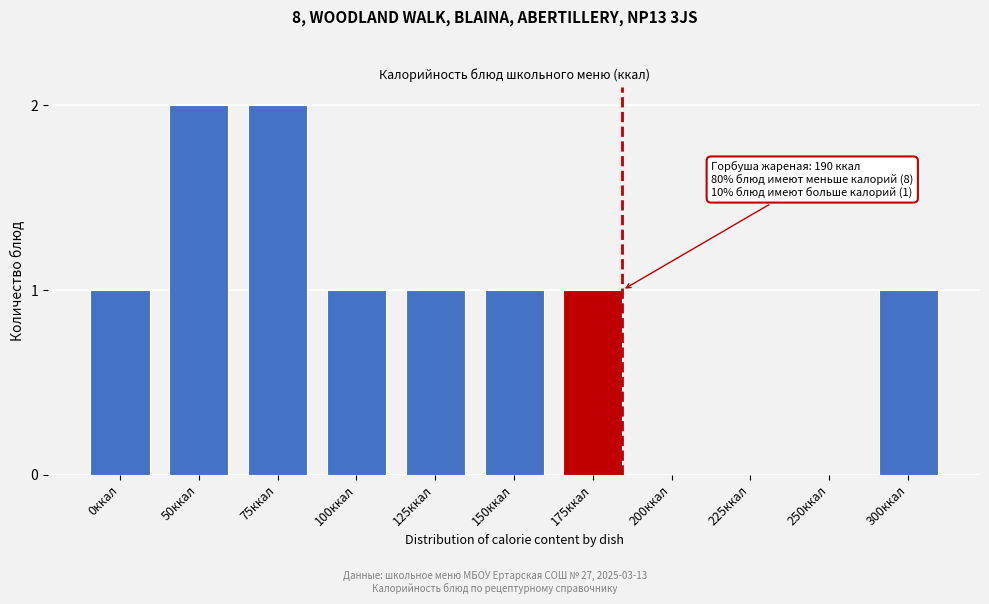

Reading left to right, list all the values displayed in this chart.

0ккал=1	50ккал=2	75ккал=2	100ккал=1	125ккал=1	150ккал=1	175ккал=1	200ккал=0	225ккал=0	250ккал=0	300ккал=1